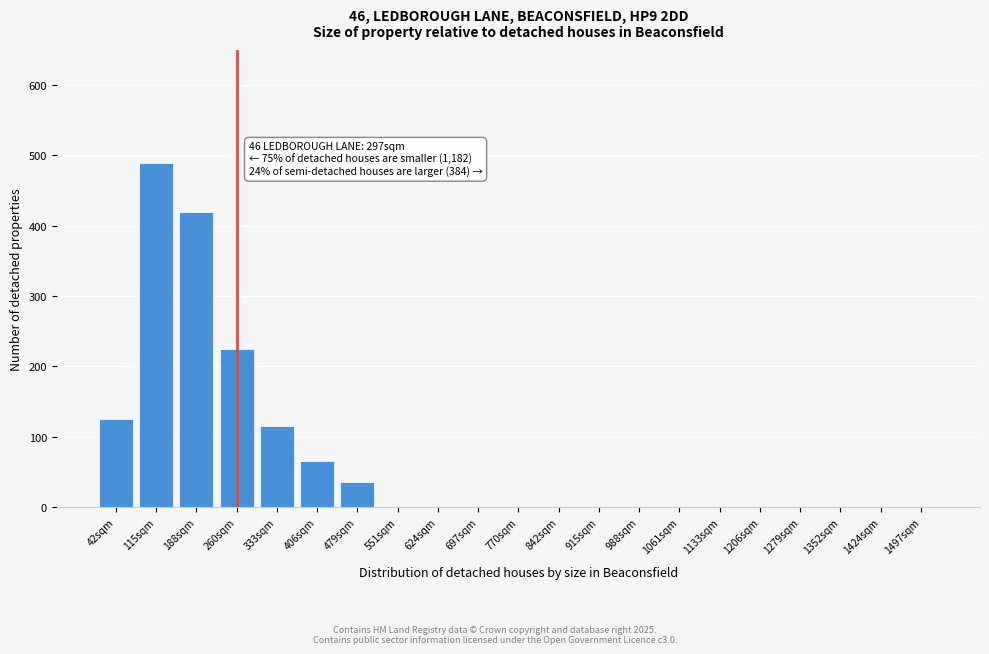

Reading left to right, extract all data points from this chart.

42sqm=125	115sqm=490	188sqm=420	260sqm=225	333sqm=115	406sqm=65	479sqm=35	551sqm=0	624sqm=0	697sqm=0	770sqm=0	842sqm=0	915sqm=0	988sqm=0	1061sqm=0	1133sqm=0	1206sqm=0	1279sqm=0	1352sqm=0	1424sqm=0	1497sqm=0